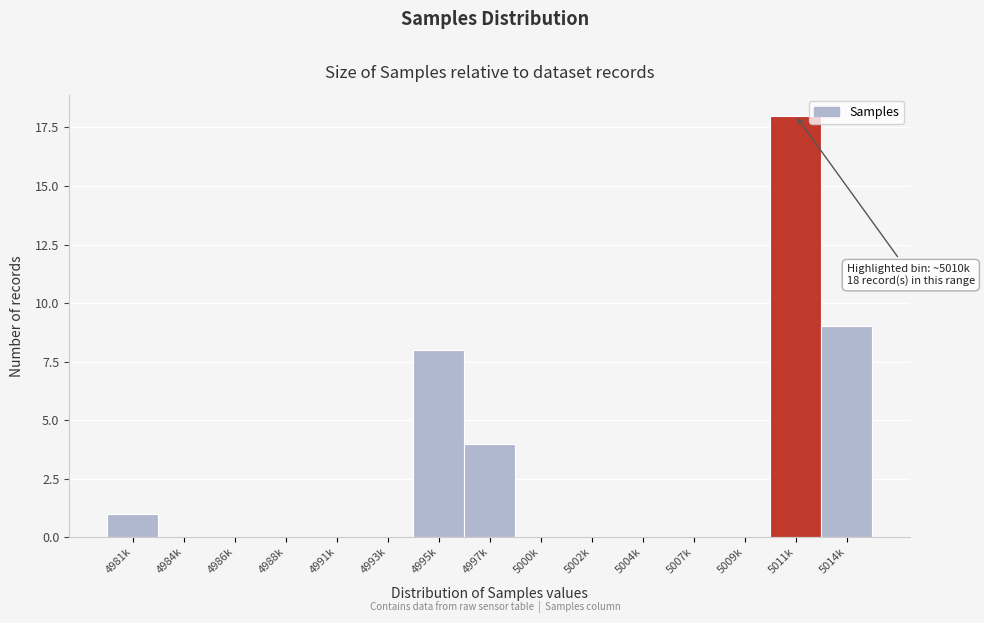

Reading left to right, what are all the values shown in this chart?

4981k=1	4984k=0	4986k=0	4988k=0	4991k=0	4993k=0	4995k=8	4997k=4	5000k=0	5002k=0	5004k=0	5007k=0	5009k=0	5011k=18	5014k=9